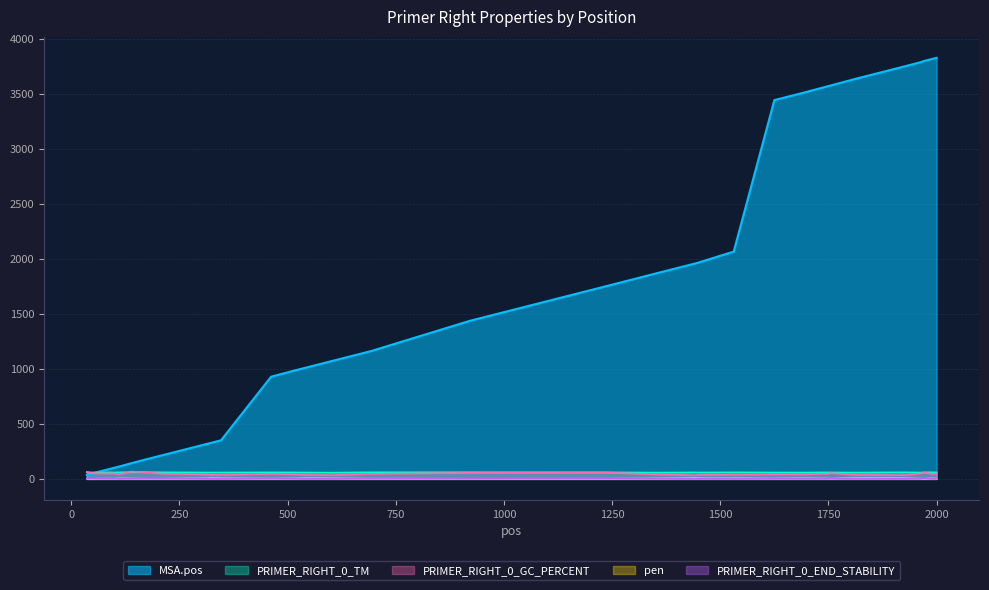

What is the value of the PRIMER_RIGHT_0_GC_PERCENT point at the 21st from the left?

36.0